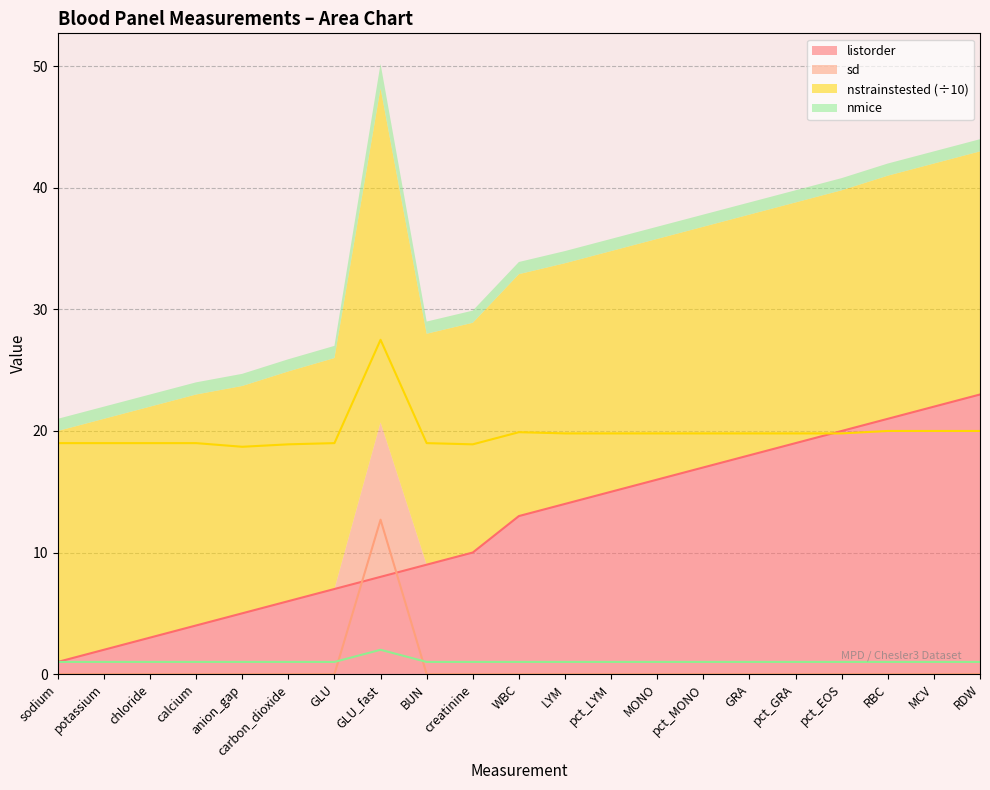

At which category does sd reach its first local peak?

GLU_fast